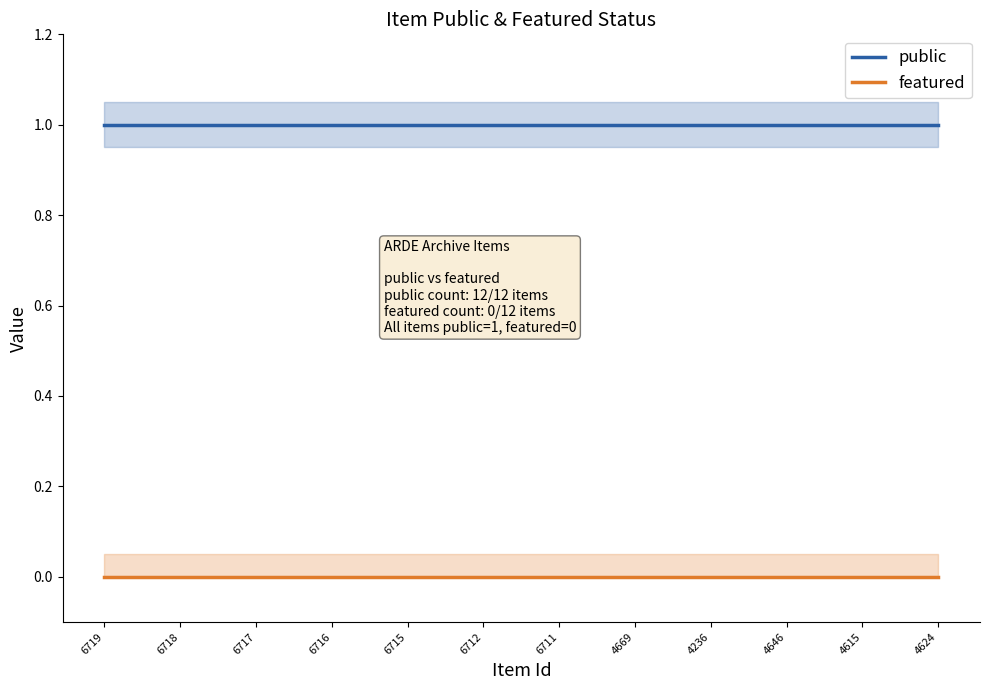

What is the total value across all series at 4615?

1